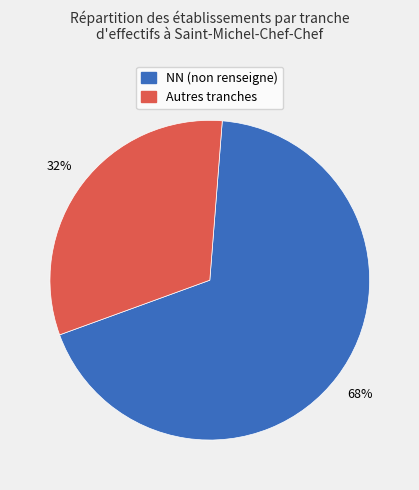

True or false: Autres tranches accounts for 32% of the total.

True